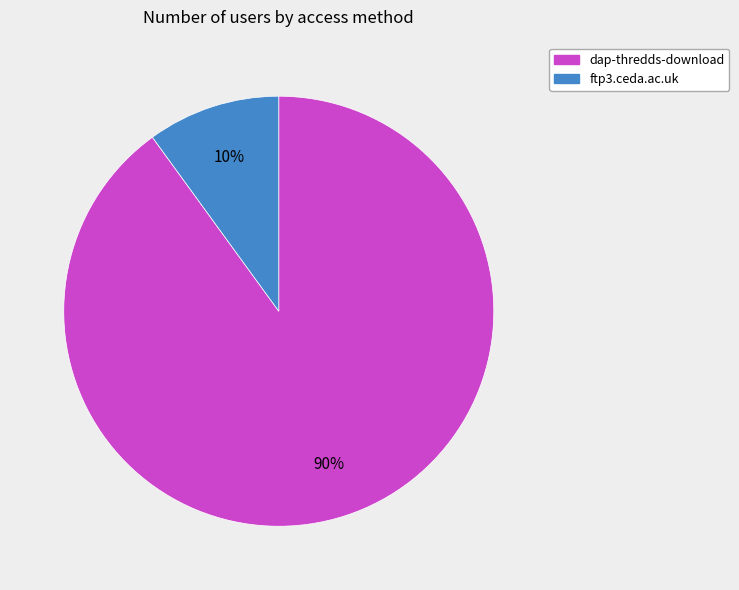

To the nearest percent, what is the difference between the ftp3.ceda.ac.uk and dap-thredds-download slice percentages?

80%